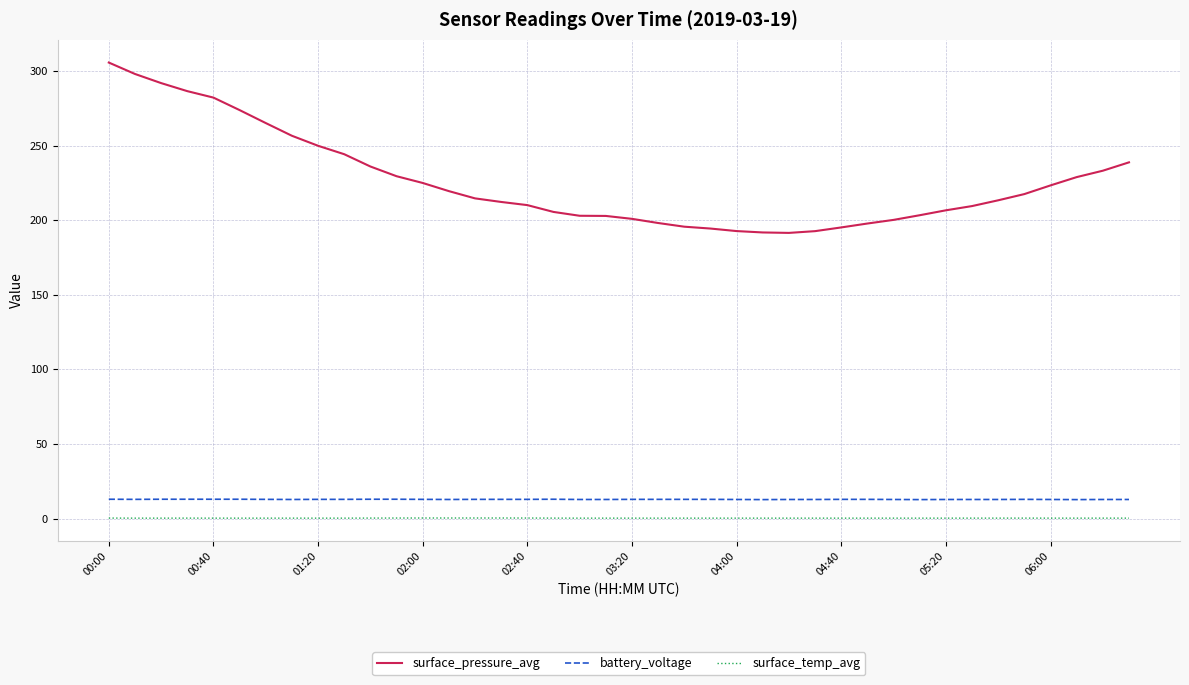

Which series has the largest total across all categories?

surface_pressure_avg